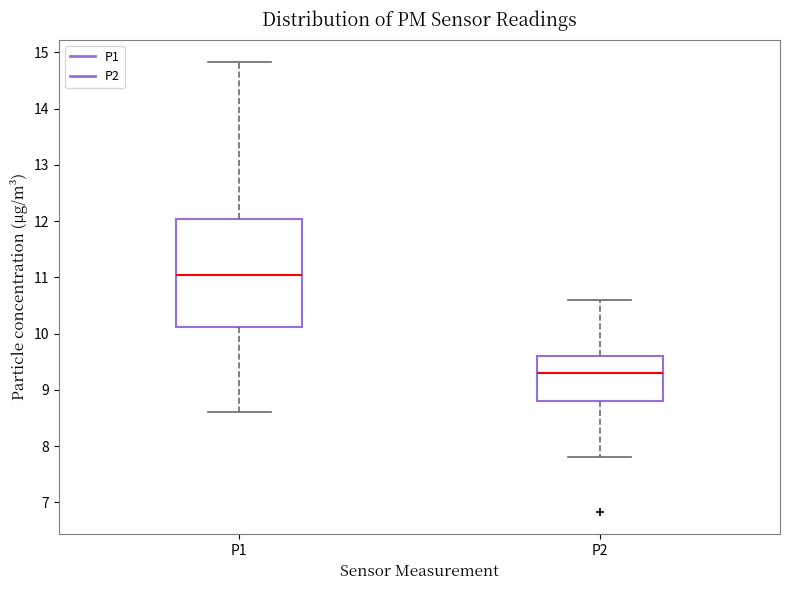

Reading left to right, read every box against the y-axis: the position of its median line, the range the box covers, and the ends of its whiskers. The values are not printed on the chart, so give them approximately, as read against the axis.

P1: median 11.0, box 10.1 to 12.0, whiskers 8.6 to 14.8
P2: median 9.3, box 8.8 to 9.6, whiskers 7.8 to 10.6